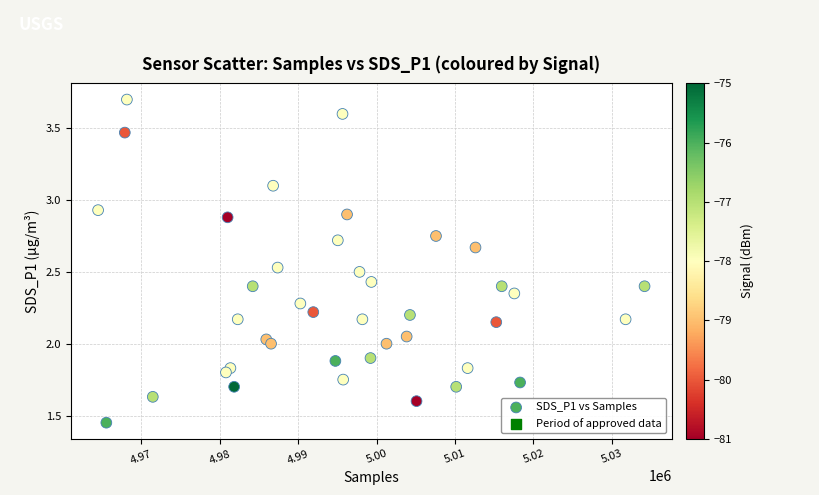

What is the range of X values (max minus min)?

69696.0